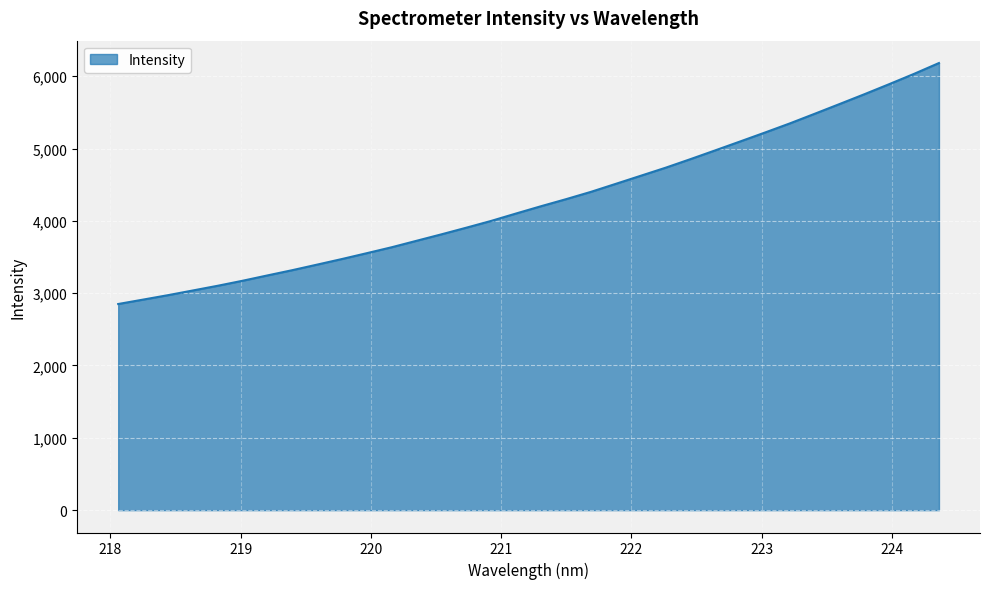

What is the difference between the maximum and minimum values?

3332.1